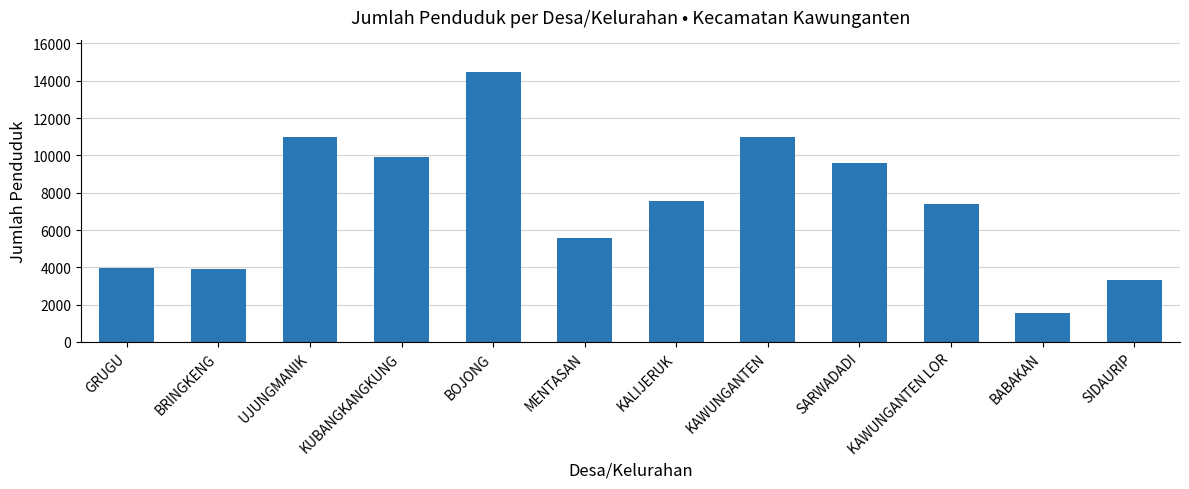

What is the sum of the values at SARWADADI and BOJONG?

24059